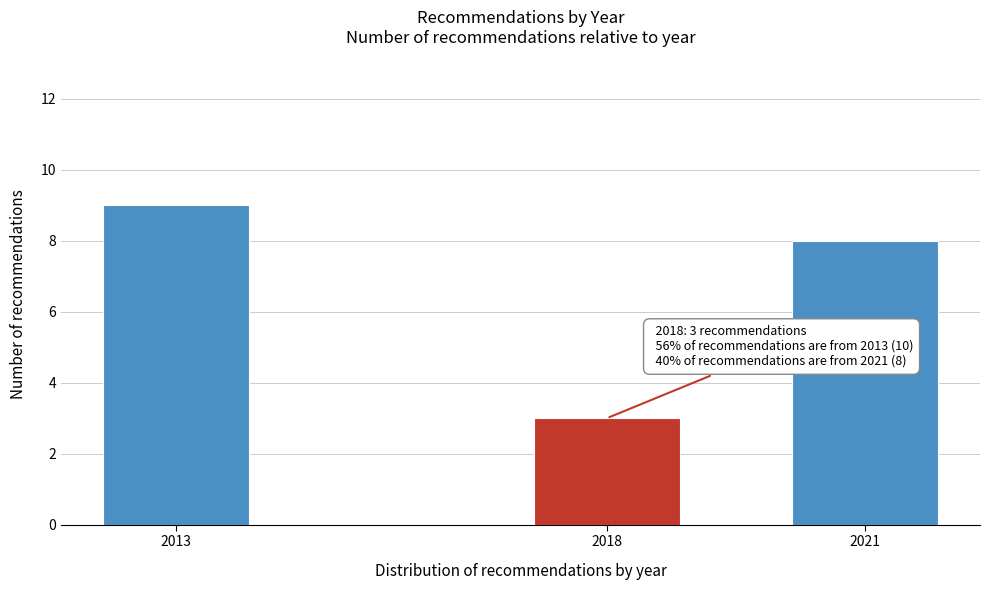

Reading left to right, extract all data points from this chart.

2013=9	2018=3	2021=8